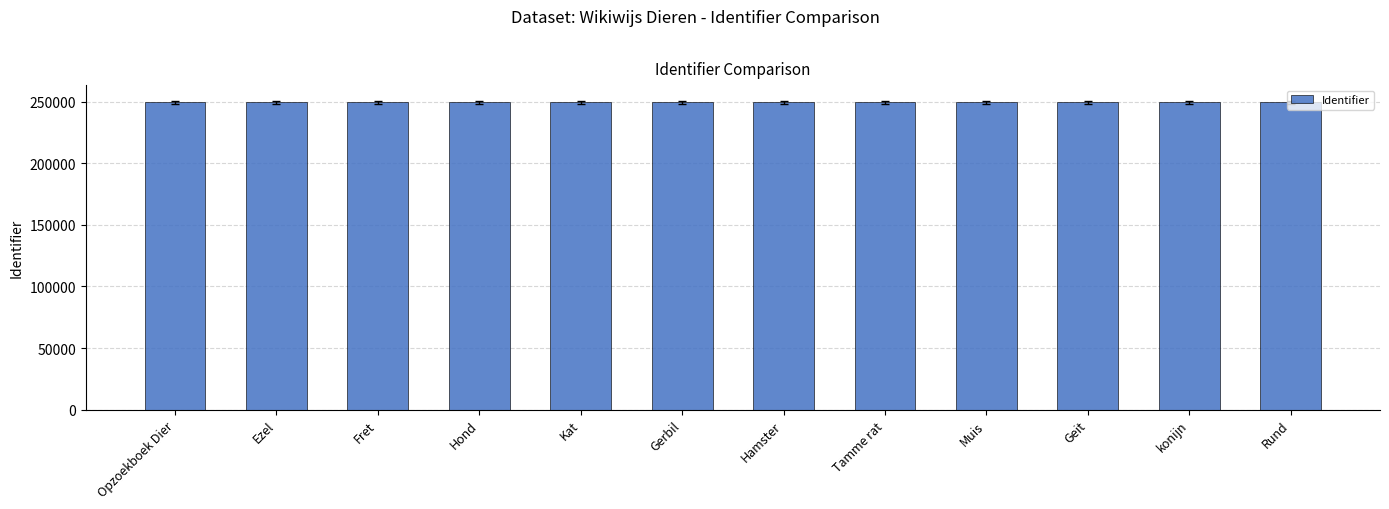

What is the minimum value shown in the chart?

249625